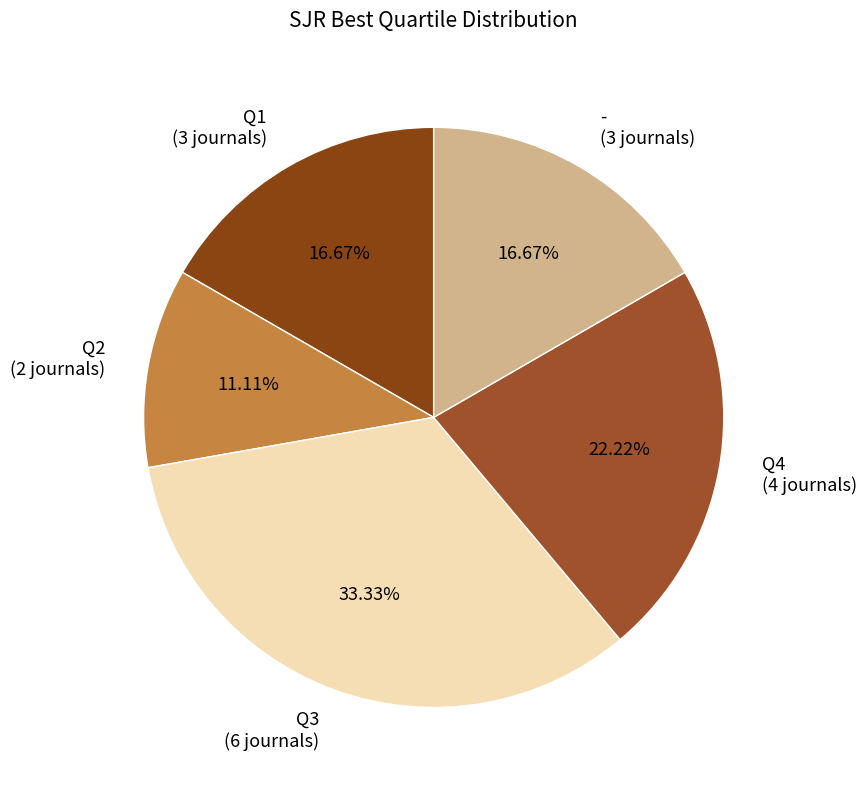

Is there any slice that represents more than half of the pie?

No